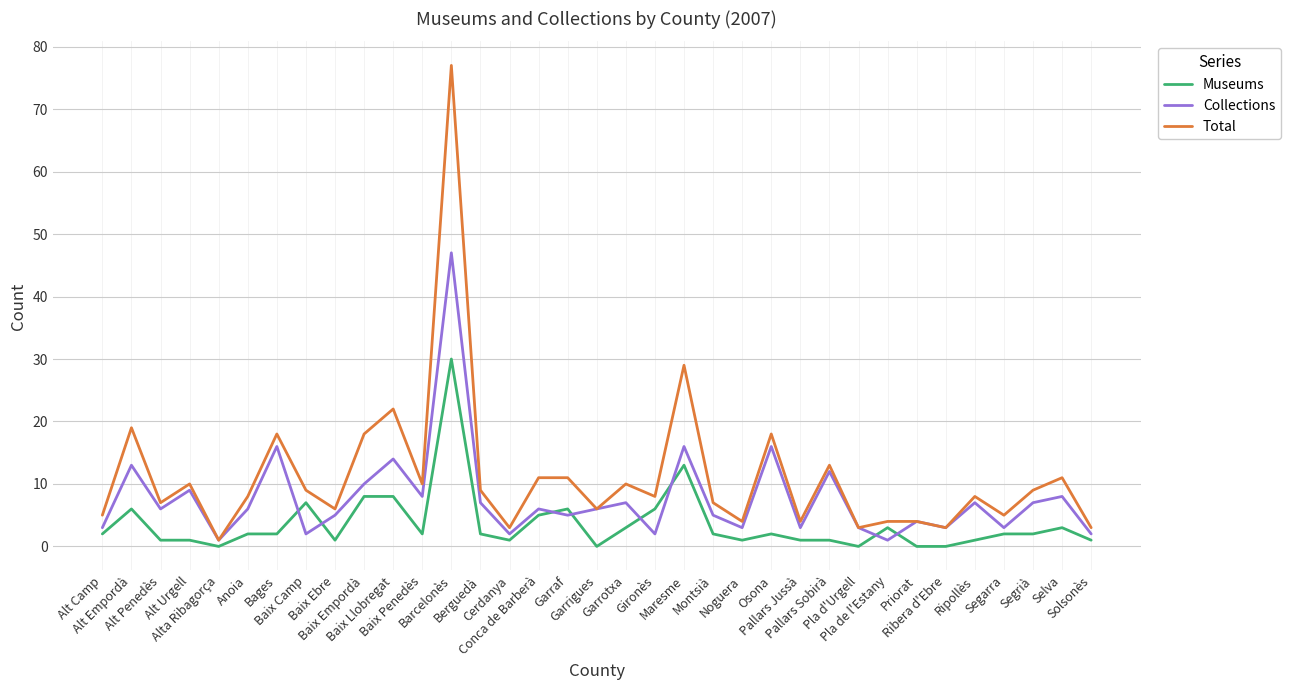

Which series has the largest total across all categories?

Total